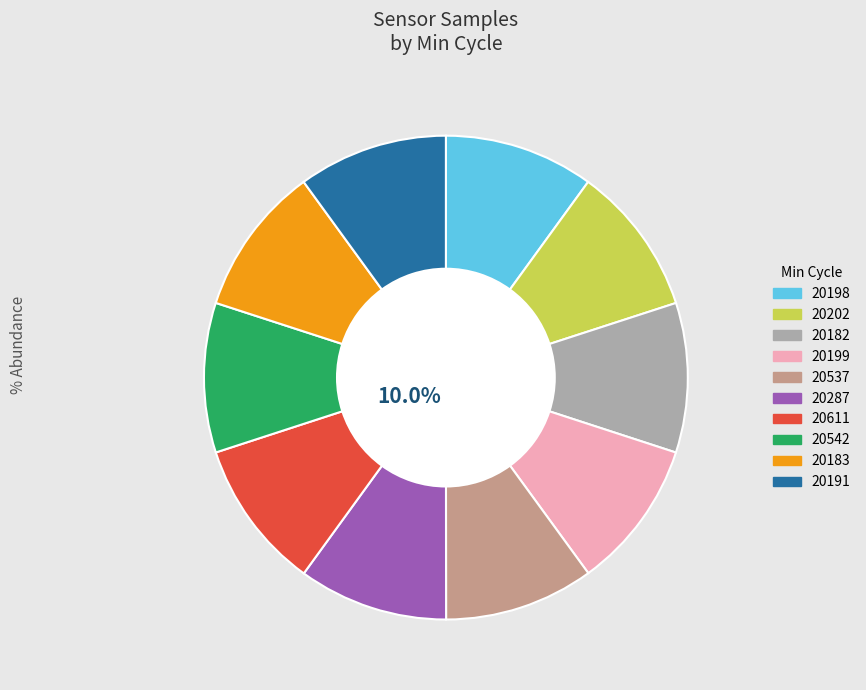

How many slices are in this pie chart?

10